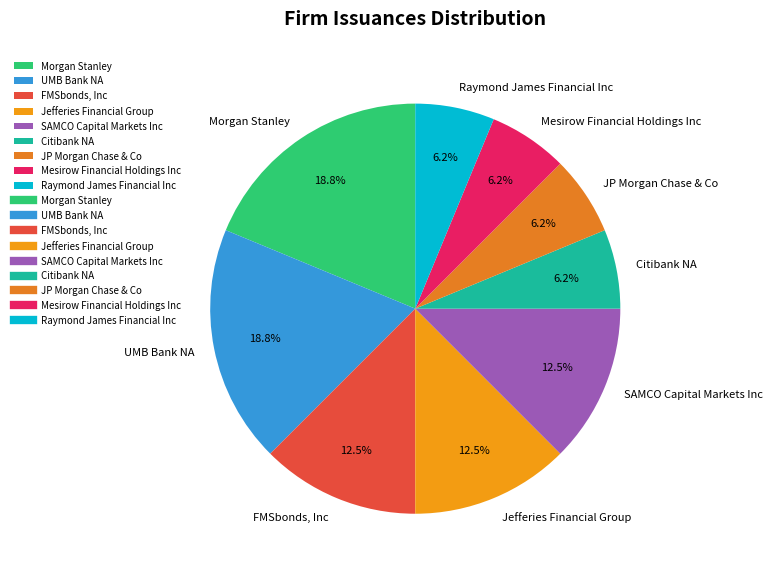

The Mesirow Financial Holdings Inc slice represents 20% of the pie. True or false?

False